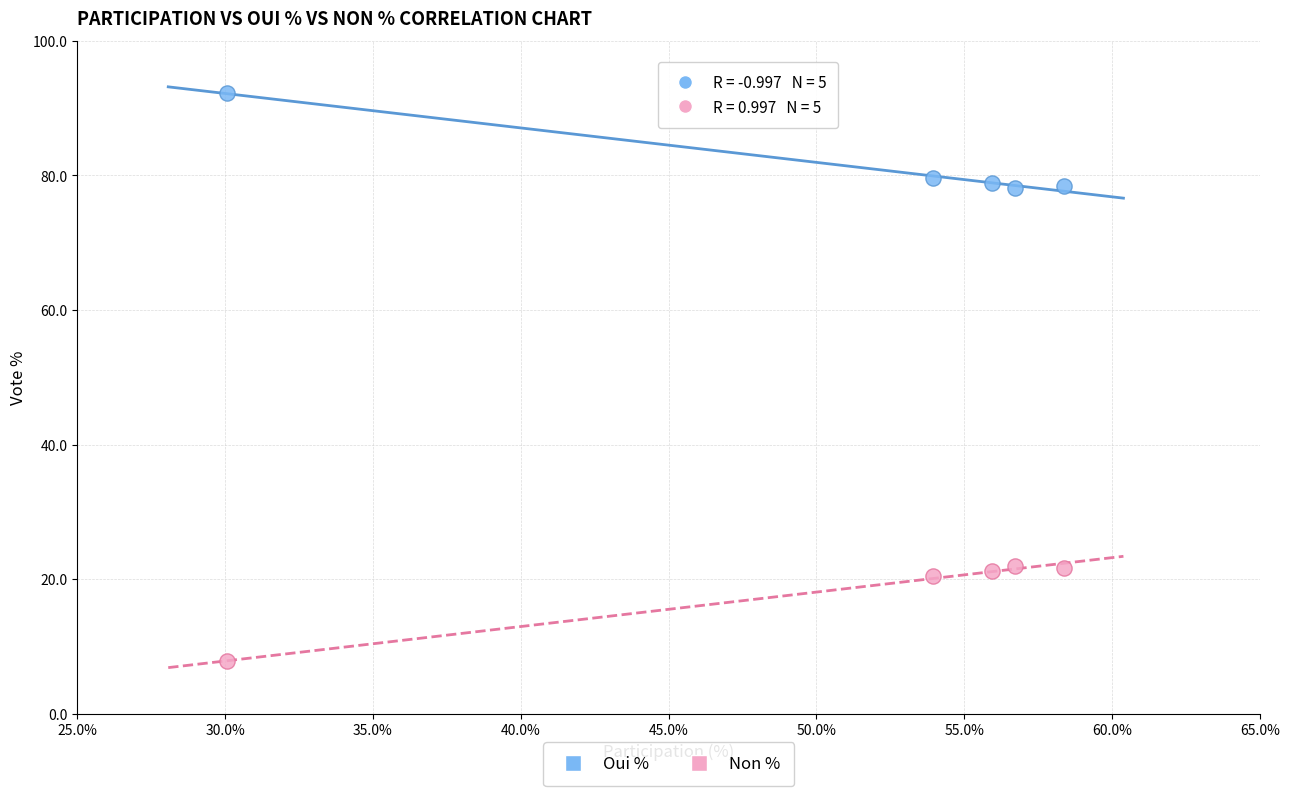

Across all data points, what is the average Y value?

50.0